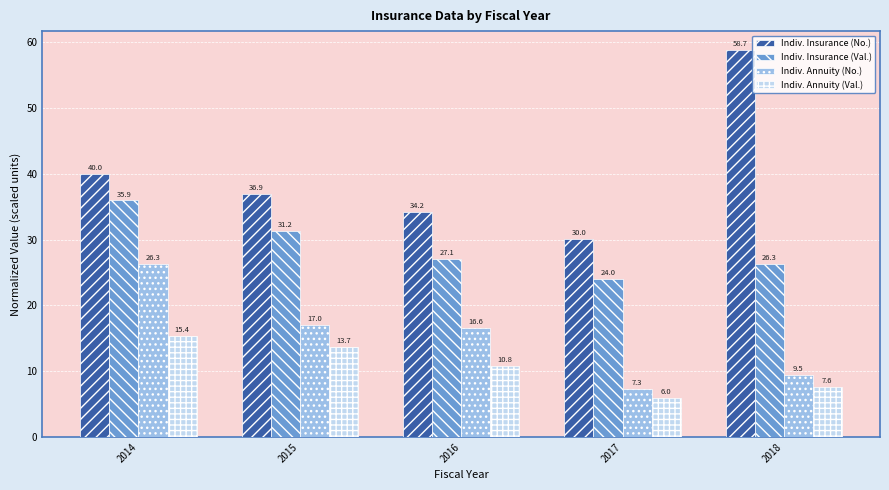

Which series has the widest spread of values?

Indiv. Insurance (No.)